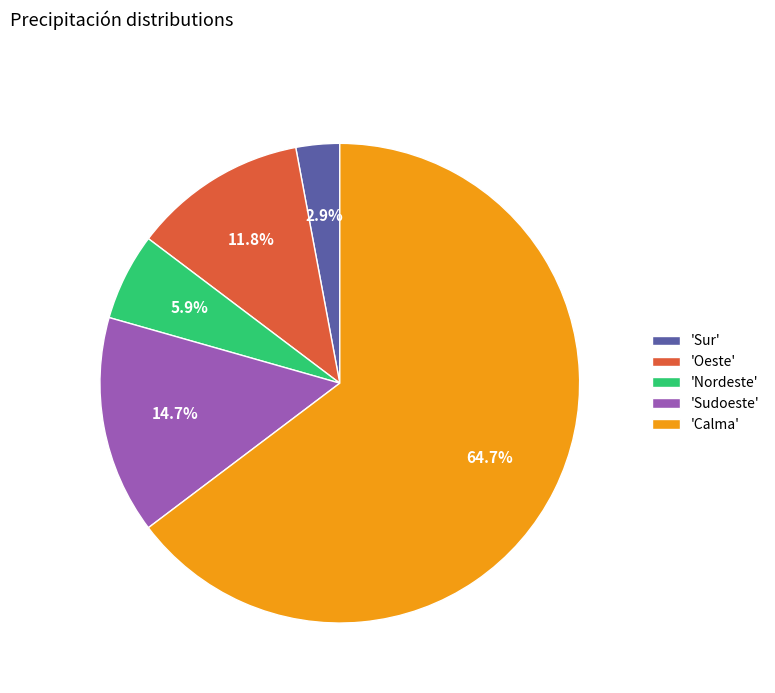

Count the number of slices in the pie.

5